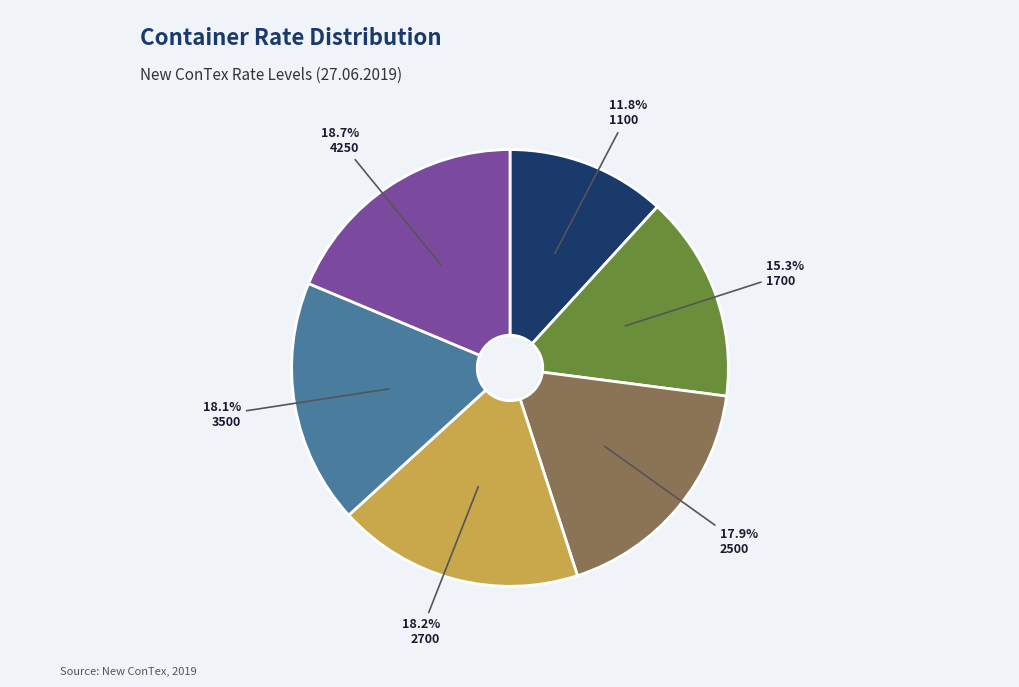

Does any single category account for the majority?

No